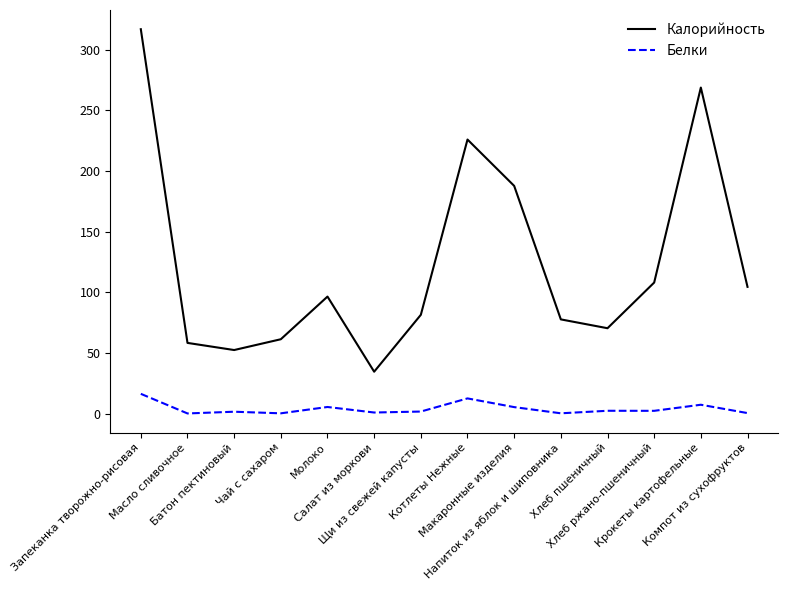

At which category is the sum across all series the highest?

Запеканка творожно-рисовая